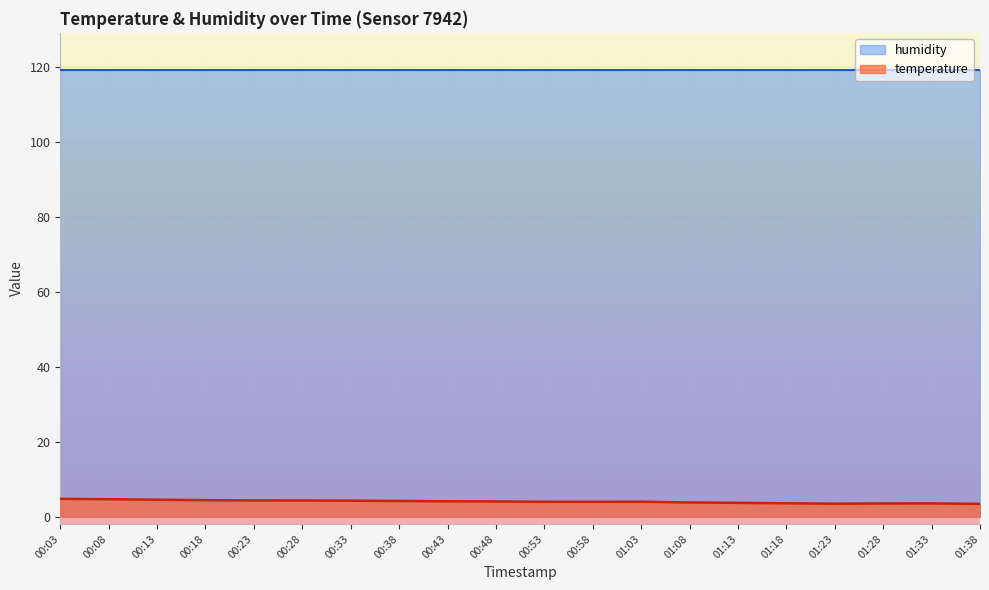

How many lines are shown in the chart?

2